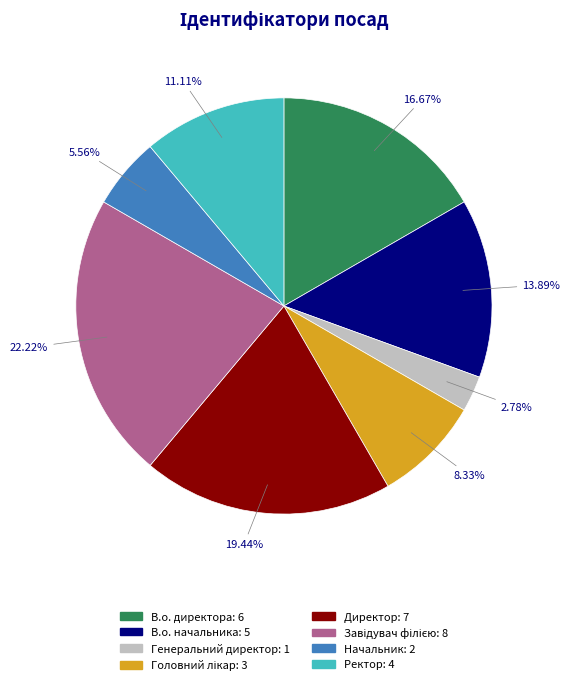

What percentage is the В.о. директора slice, to the nearest percent?

17%